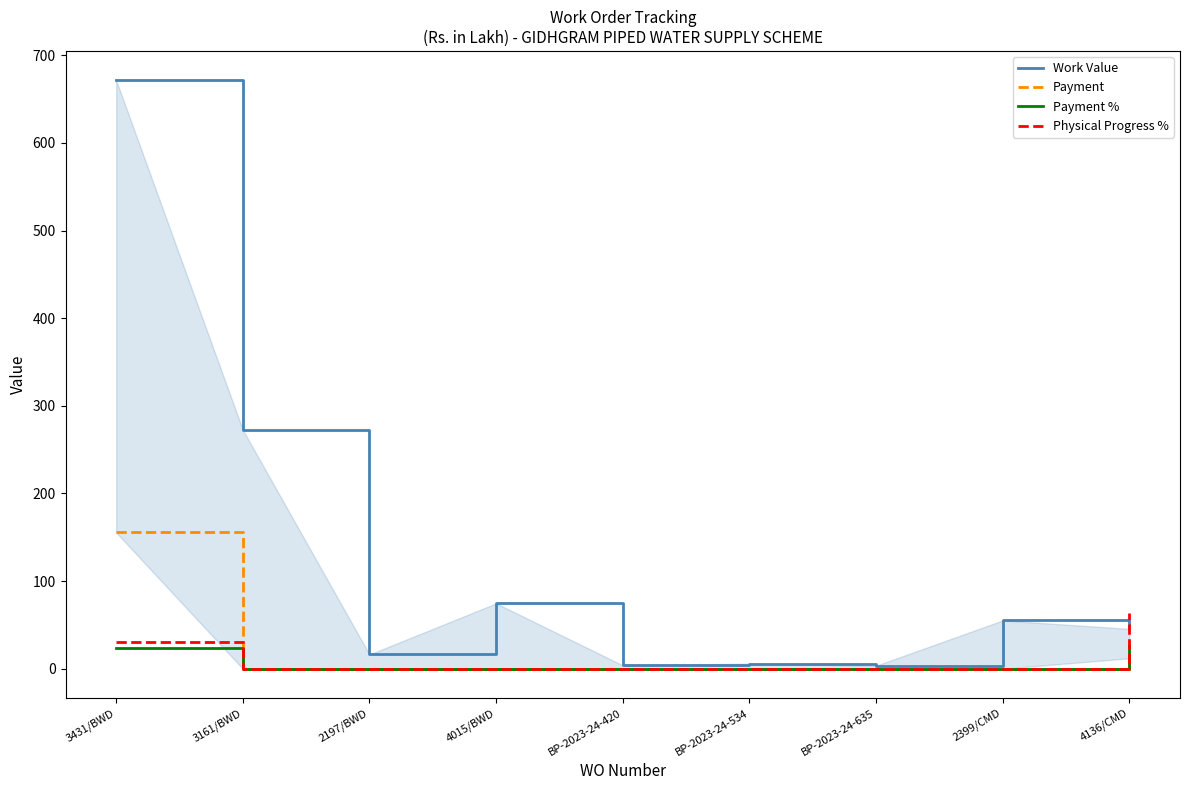

Rank the series at 4015/BWD from lowest to highest value.

Payment, Payment %, Physical Progress %, Work Value